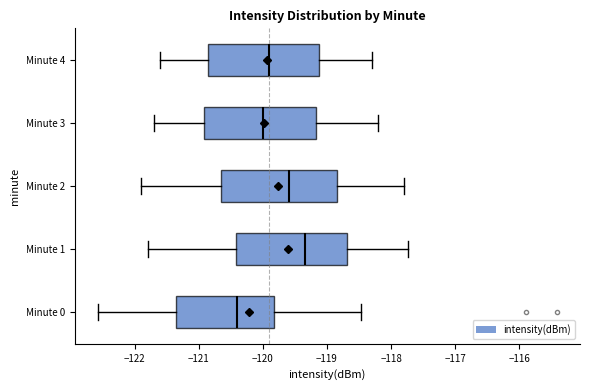

Where does the right whisker of the box for Minute 0 end on the x-axis? The values are not printed on the chart, so give them approximately, as read against the axis.

-118.5